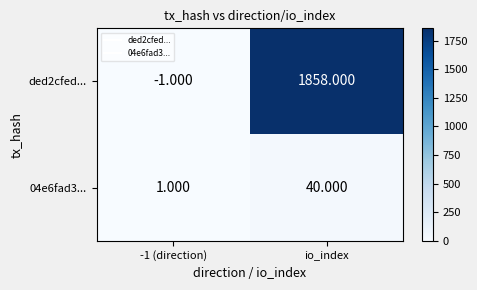

Which series changed the most between -1 (direction) and io_index?

ded2cfed...